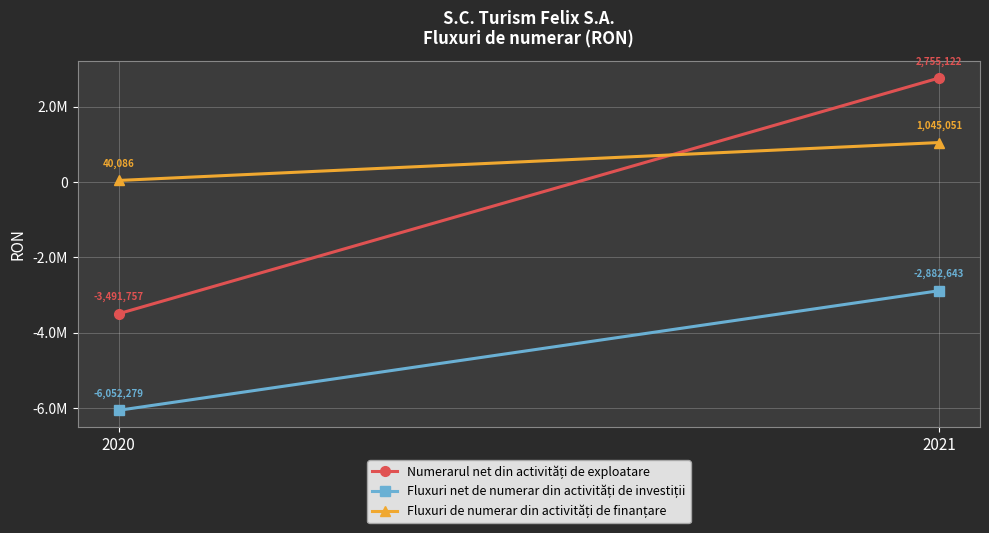

Where is Numerarul net din activități de exploatare nearest to the value -368317?

2021